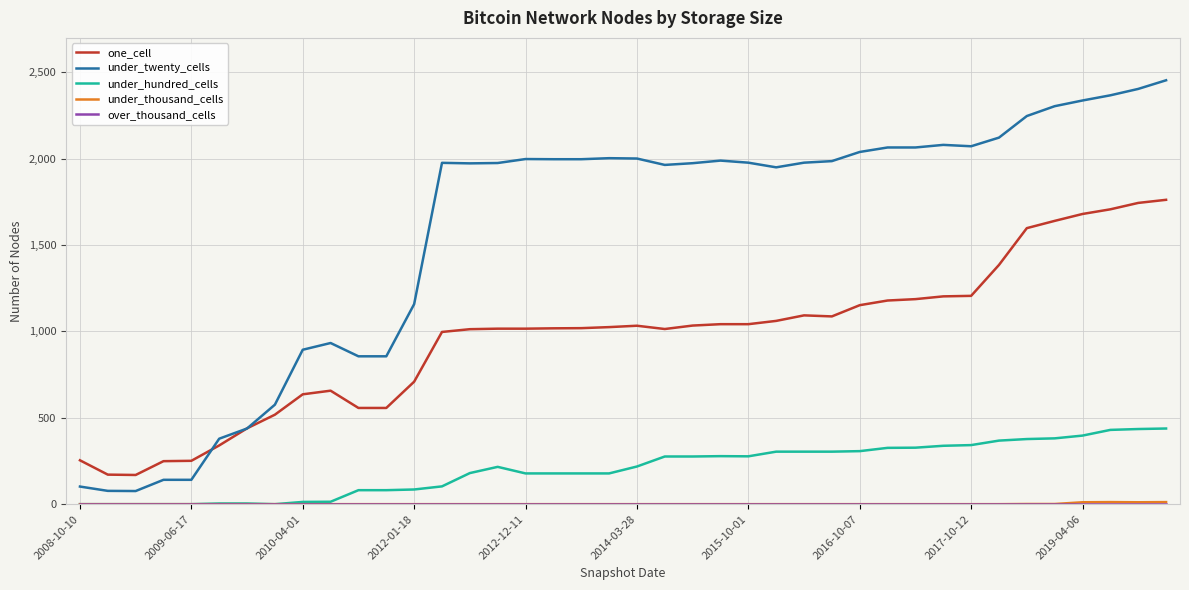

True or false: under_twenty_cells and under_hundred_cells cross at least once.

False